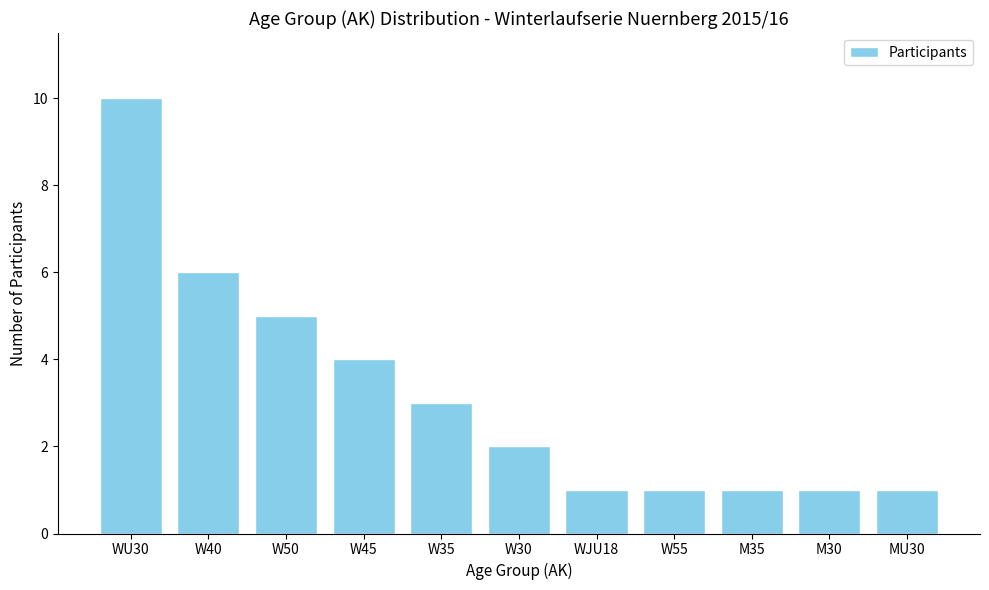

The chart shows a value of 6 at W40. True or false?

True